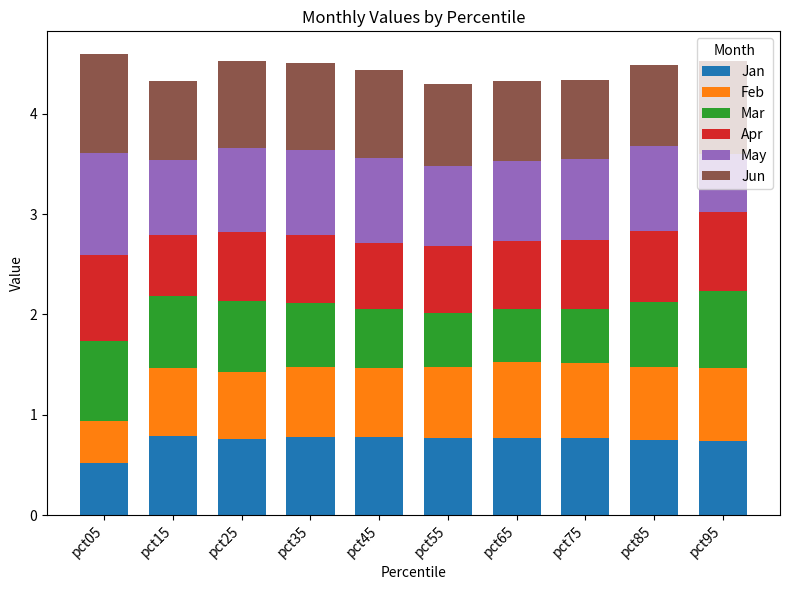

What is the total value across all series at pct65?

4.3